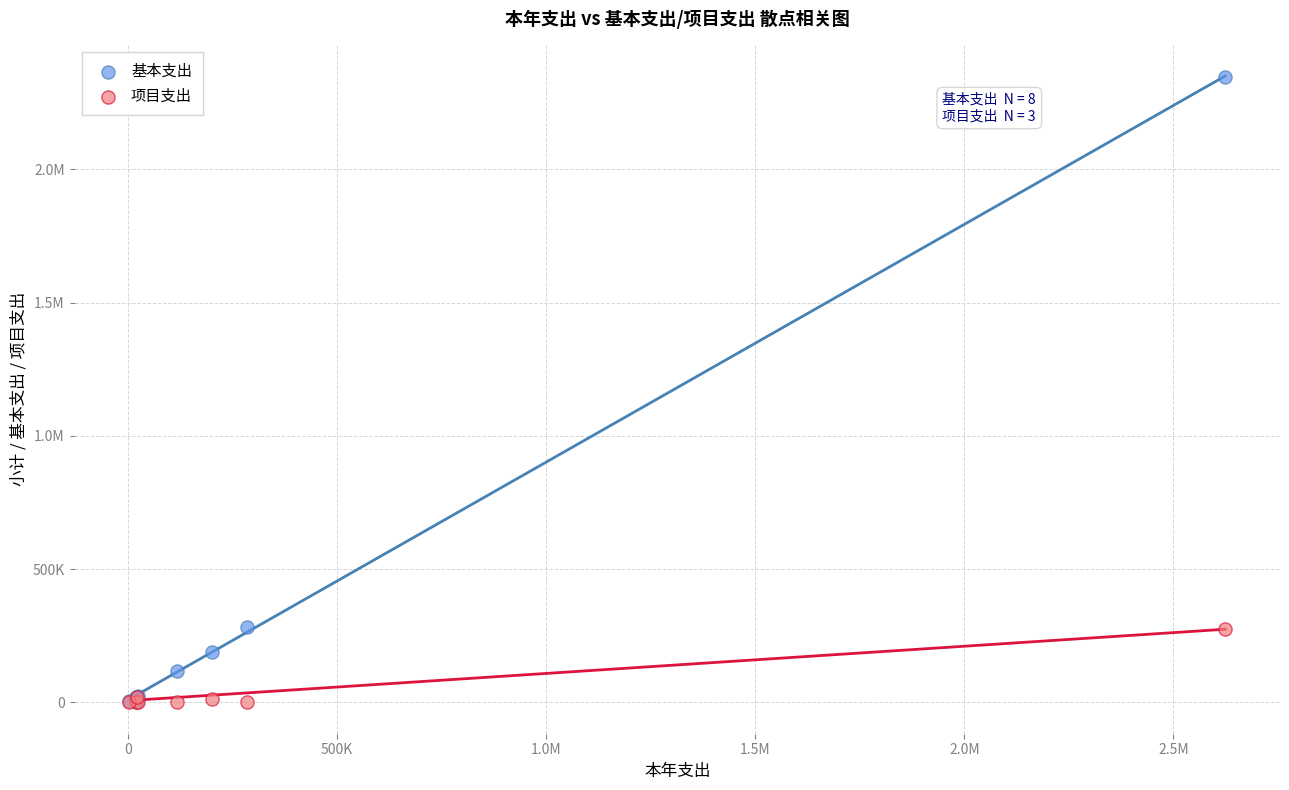

What are all the series names shown in the legend?

基本支出, 项目支出